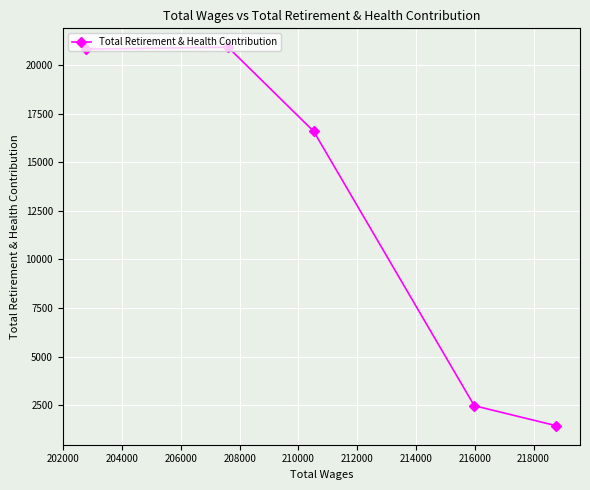

What is the minimum value shown in the chart?

1441